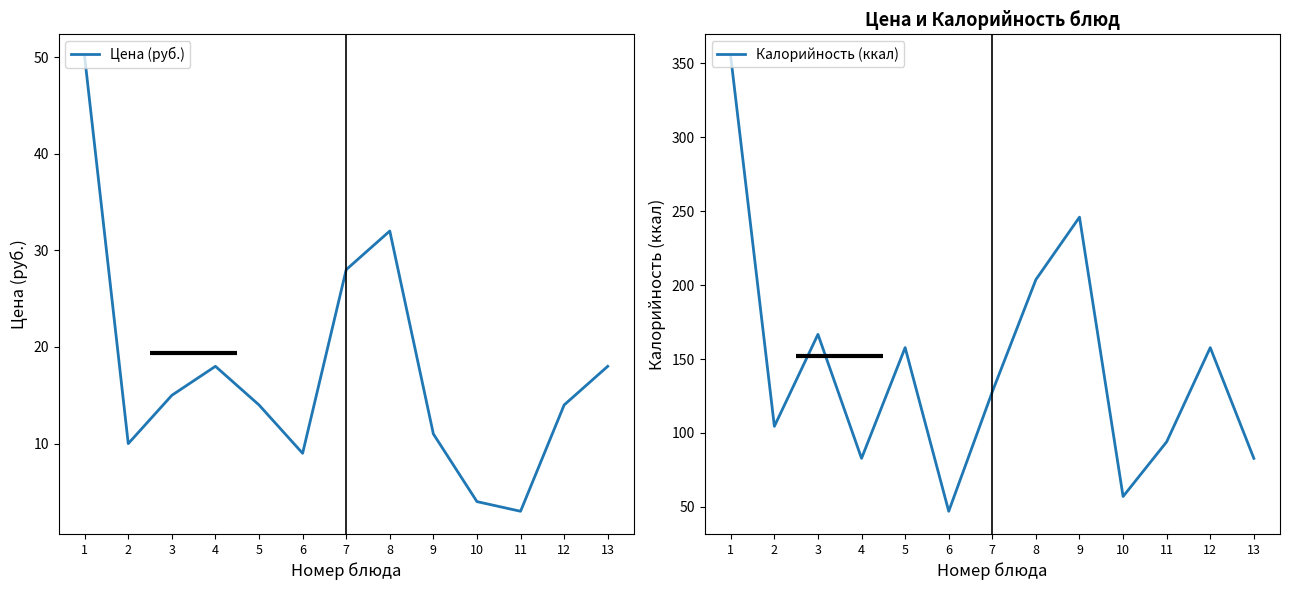

At which category is the sum across all series the highest?

1